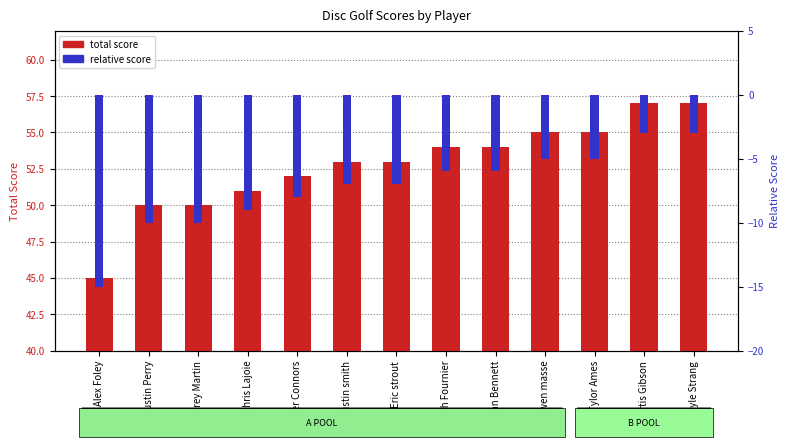

Which series has the largest range (max minus min)?

total score